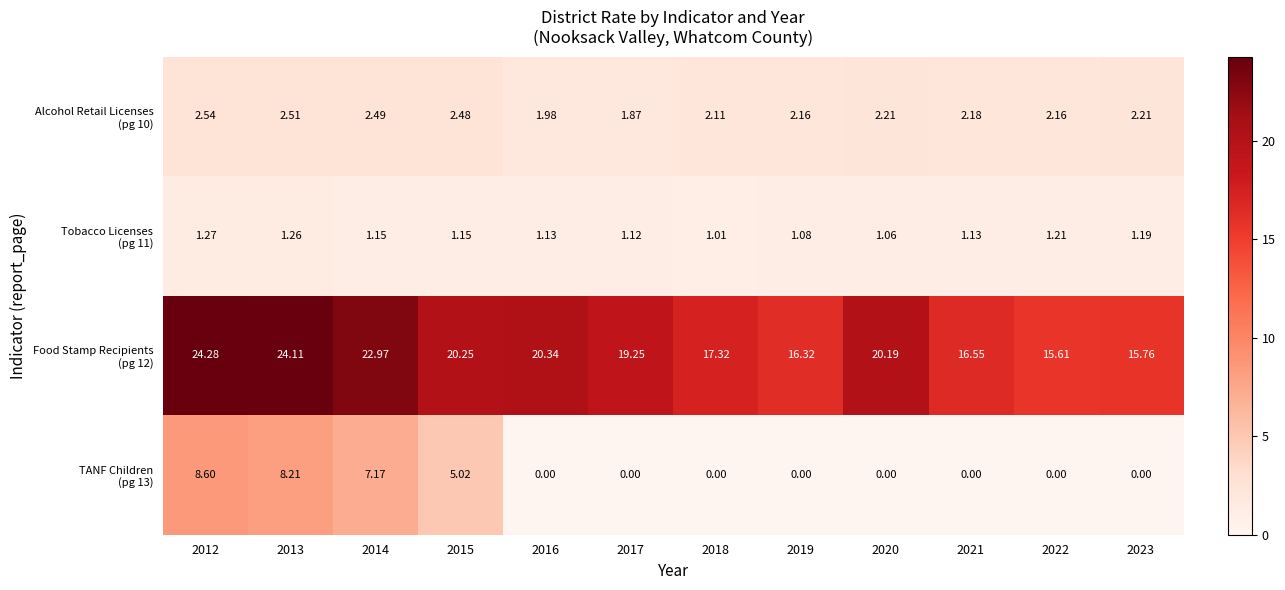

List the series in order of their peak value, highest first.

Food Stamp Recipients (pg 12), TANF Children (pg 13), Alcohol Retail Licenses (pg 10), Tobacco Licenses (pg 11)